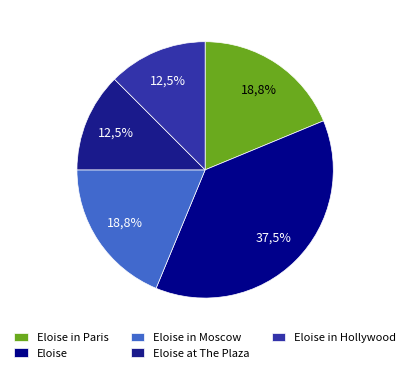

What percentage is the Eloise in Moscow slice, to the nearest percent?

19%